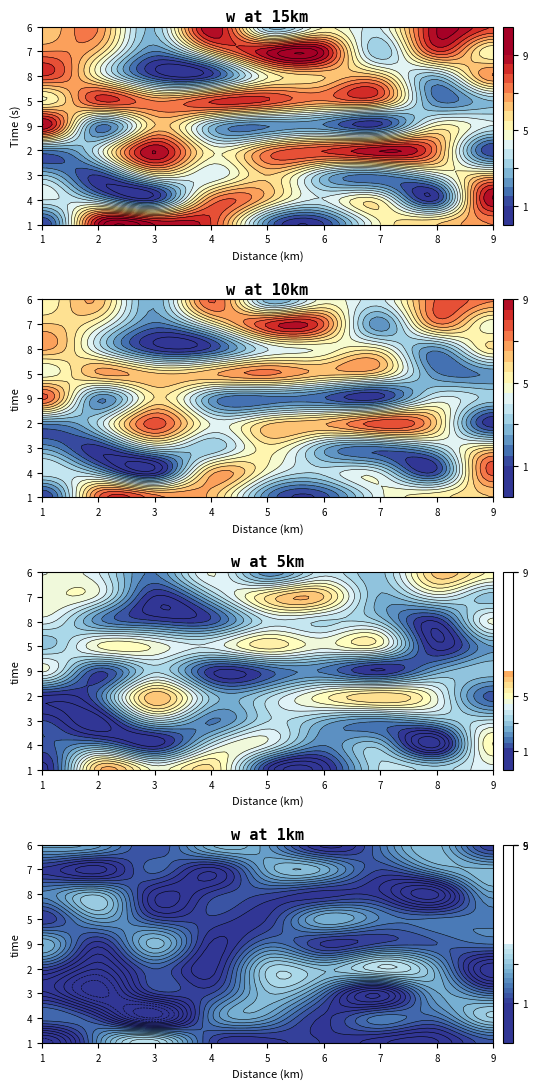

What is the sum of the 5 values at 2 and 7?

9